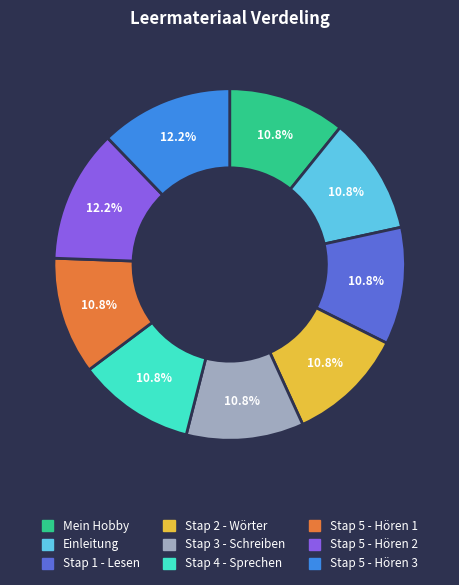

Count the number of slices in the pie.

9